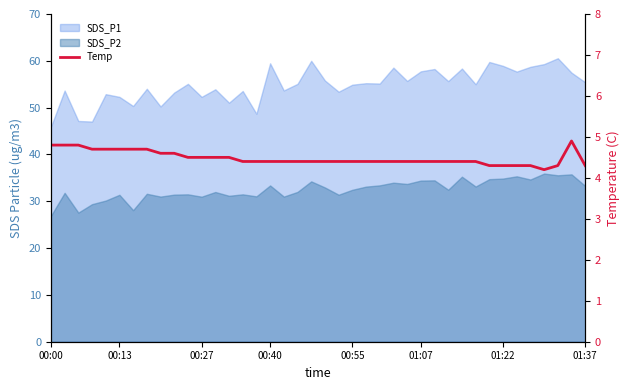

What is the sum of the values at 34 and 9?

8.9